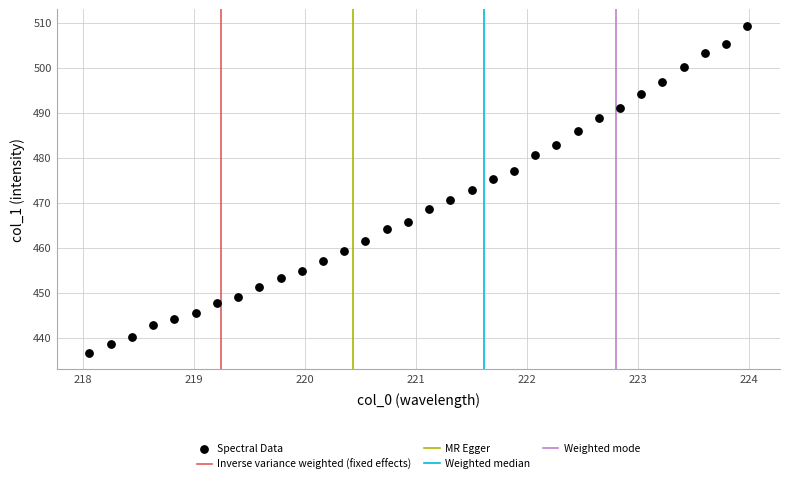

What is the range of X values (max minus min)?

5.9